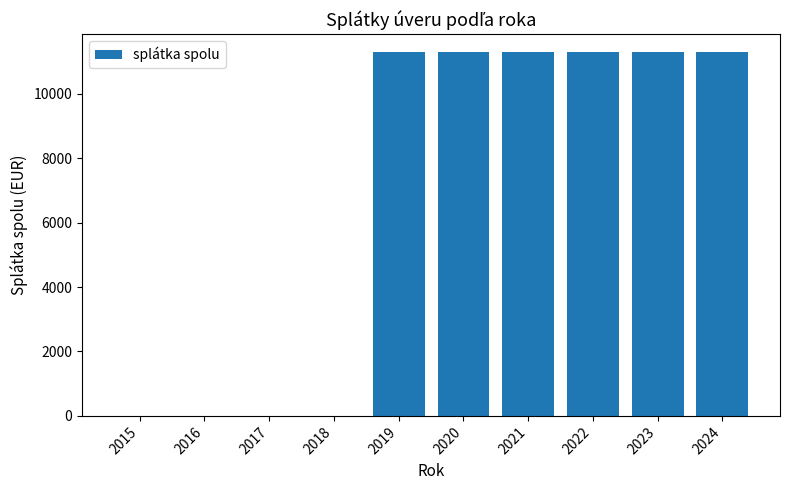

The chart shows a value of 15465.0 at 2023. True or false?

False